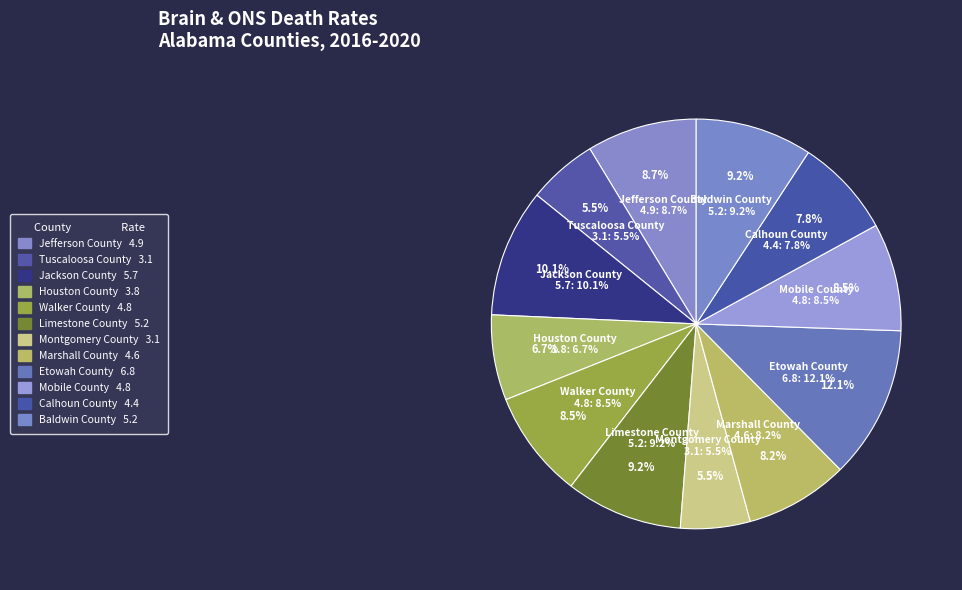

True or false: Montgomery County accounts for 1% of the total.

False